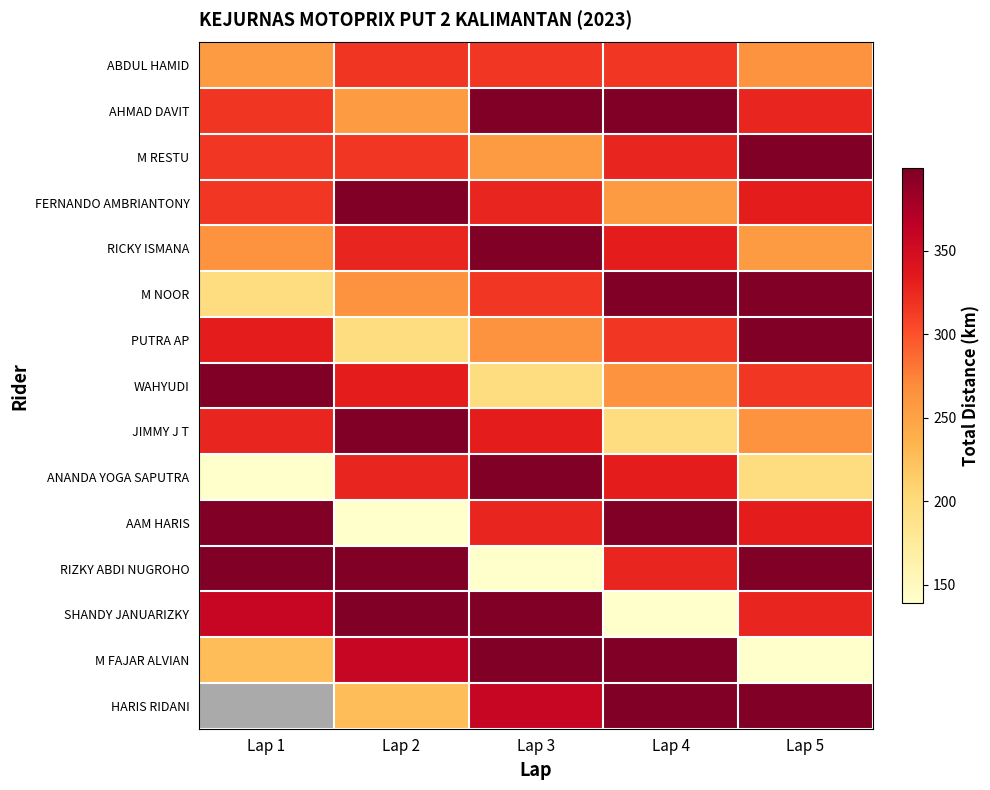

What is the difference between the maximum and minimum values in the AAM HARIS series?

259.9